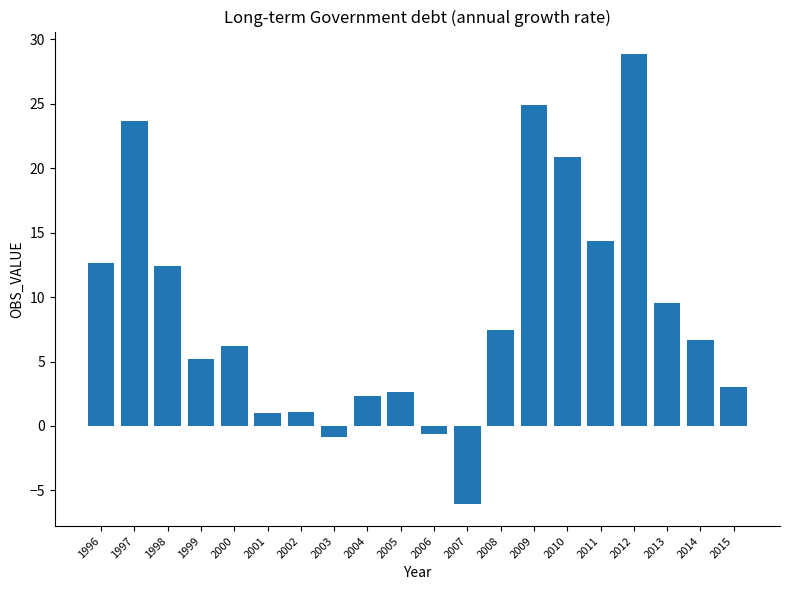

Which category has the highest value across all series?

2012